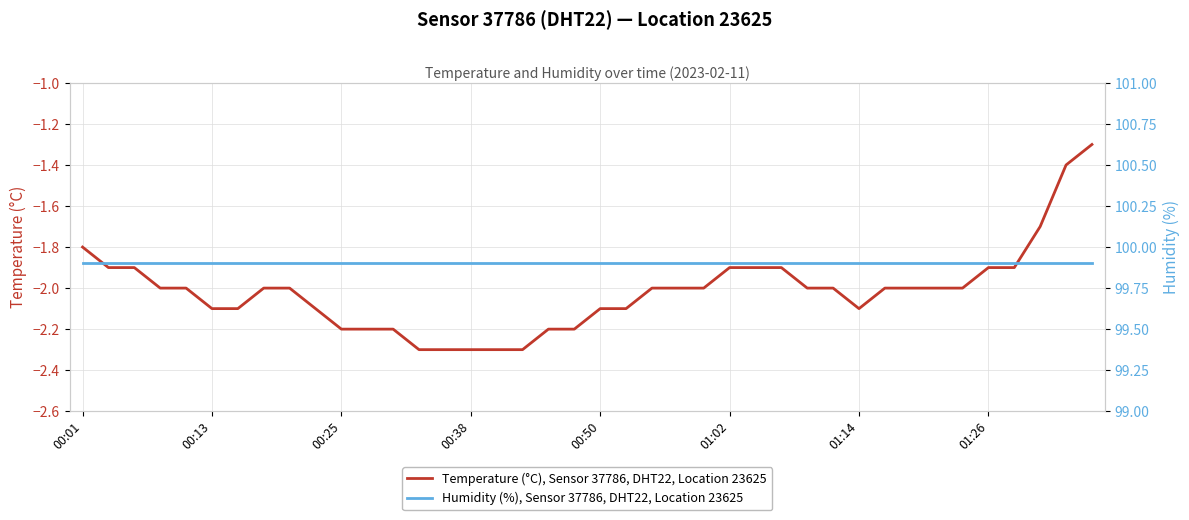

What is the total value across all series at 39?

98.6